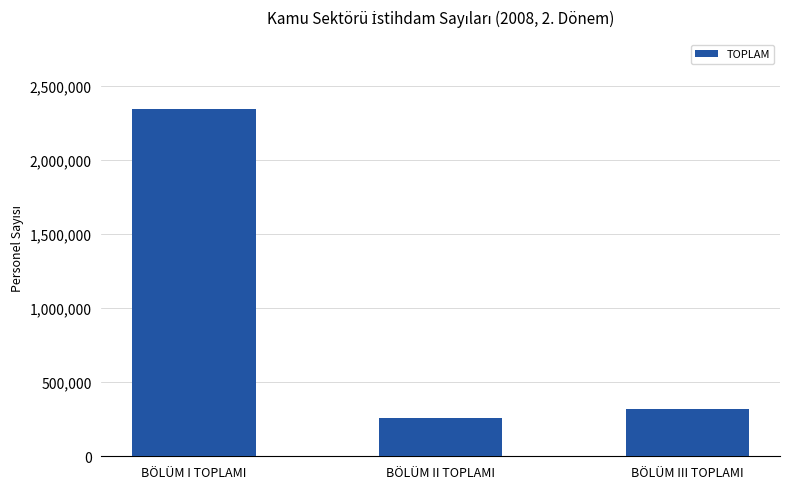

At which label does the data first exceed 321912?

BÖLÜM I TOPLAMI